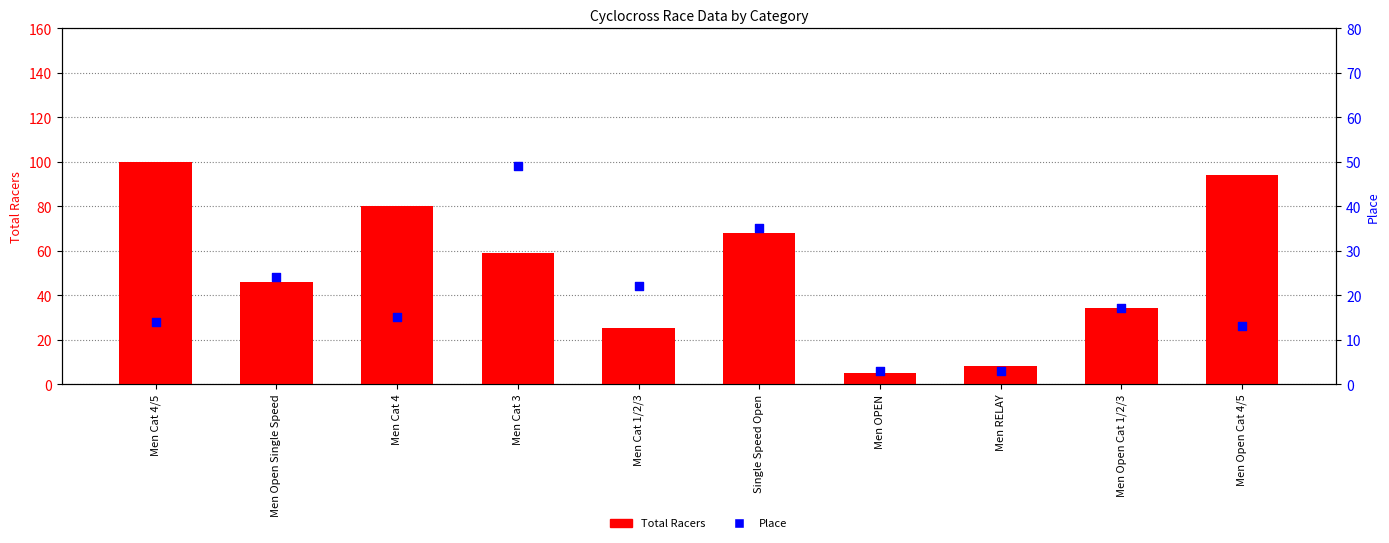

At which category is the sum across all series the highest?

Men Cat 4/5